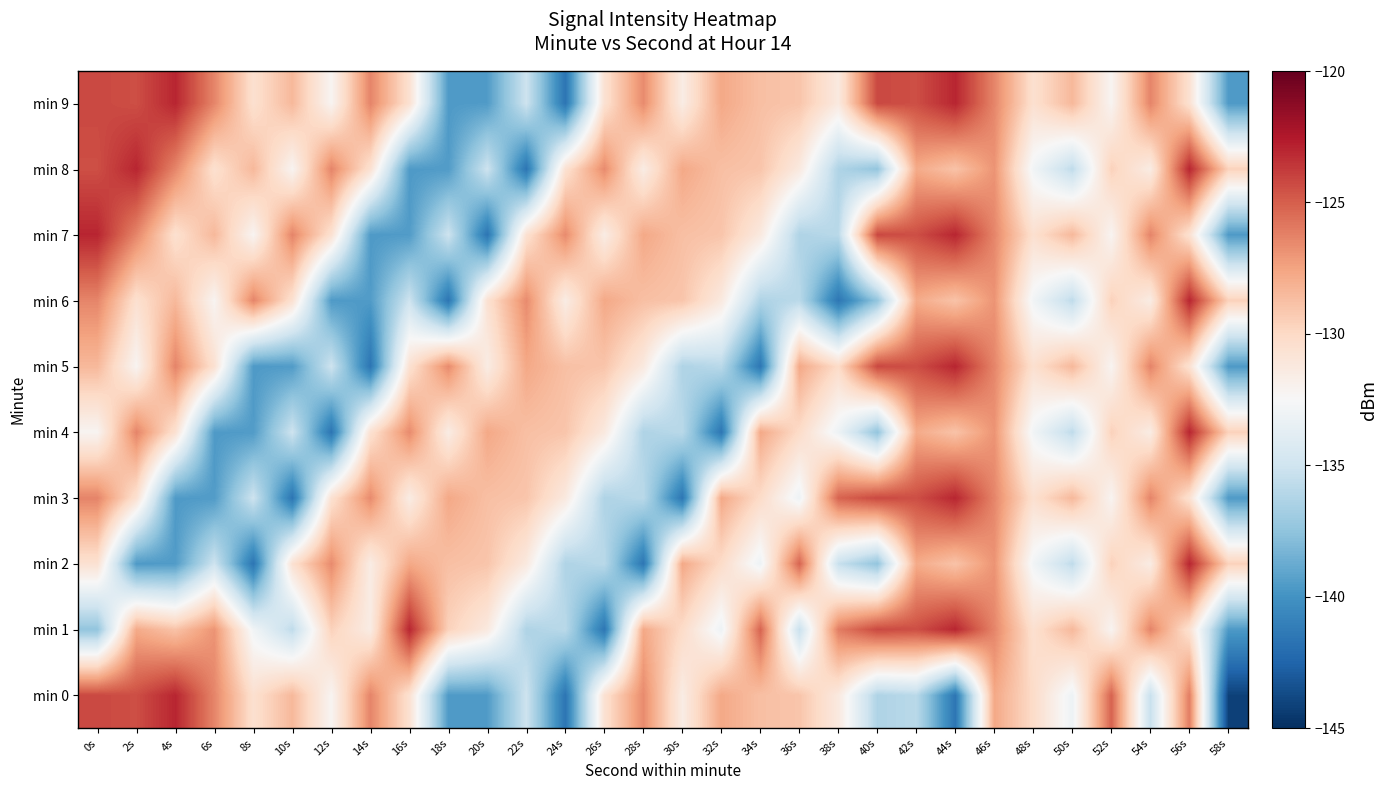

Between 26s and 30s, which series saw the biggest shift?

min 1